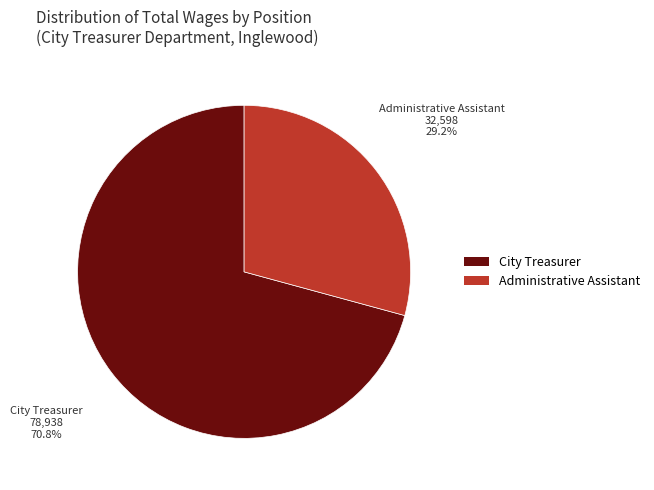

Which slice is the largest?

City Treasurer